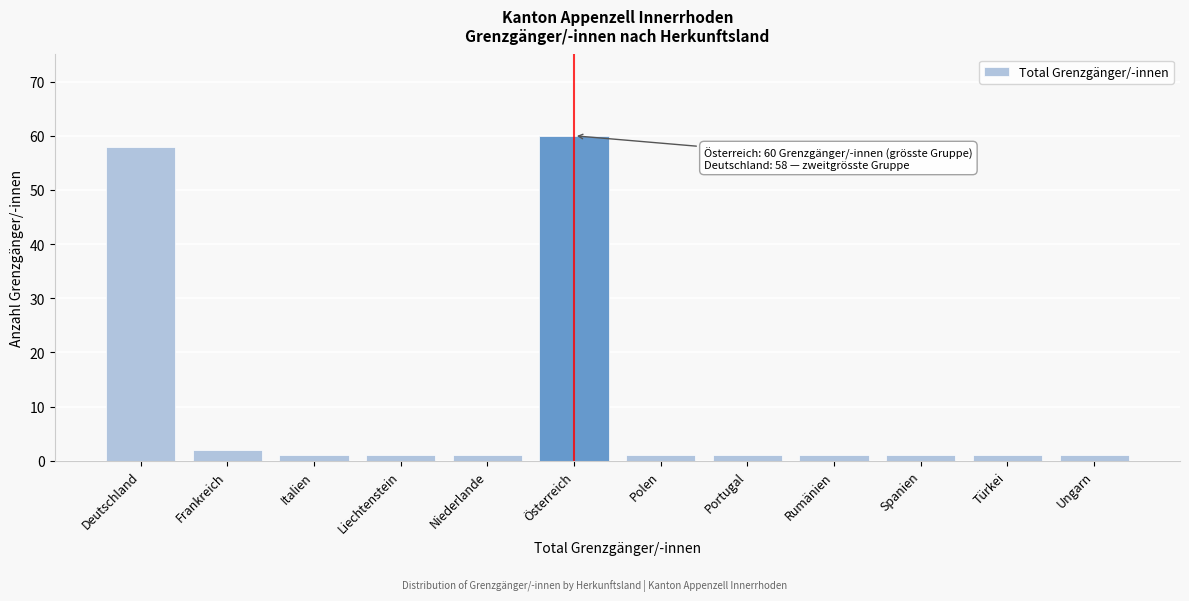

Reading left to right, list all the values displayed in this chart.

Deutschland=58	Frankreich=2	Italien=1	Liechtenstein=1	Niederlande=1	Österreich=60	Polen=1	Portugal=1	Rumänien=1	Spanien=1	Türkei=1	Ungarn=1